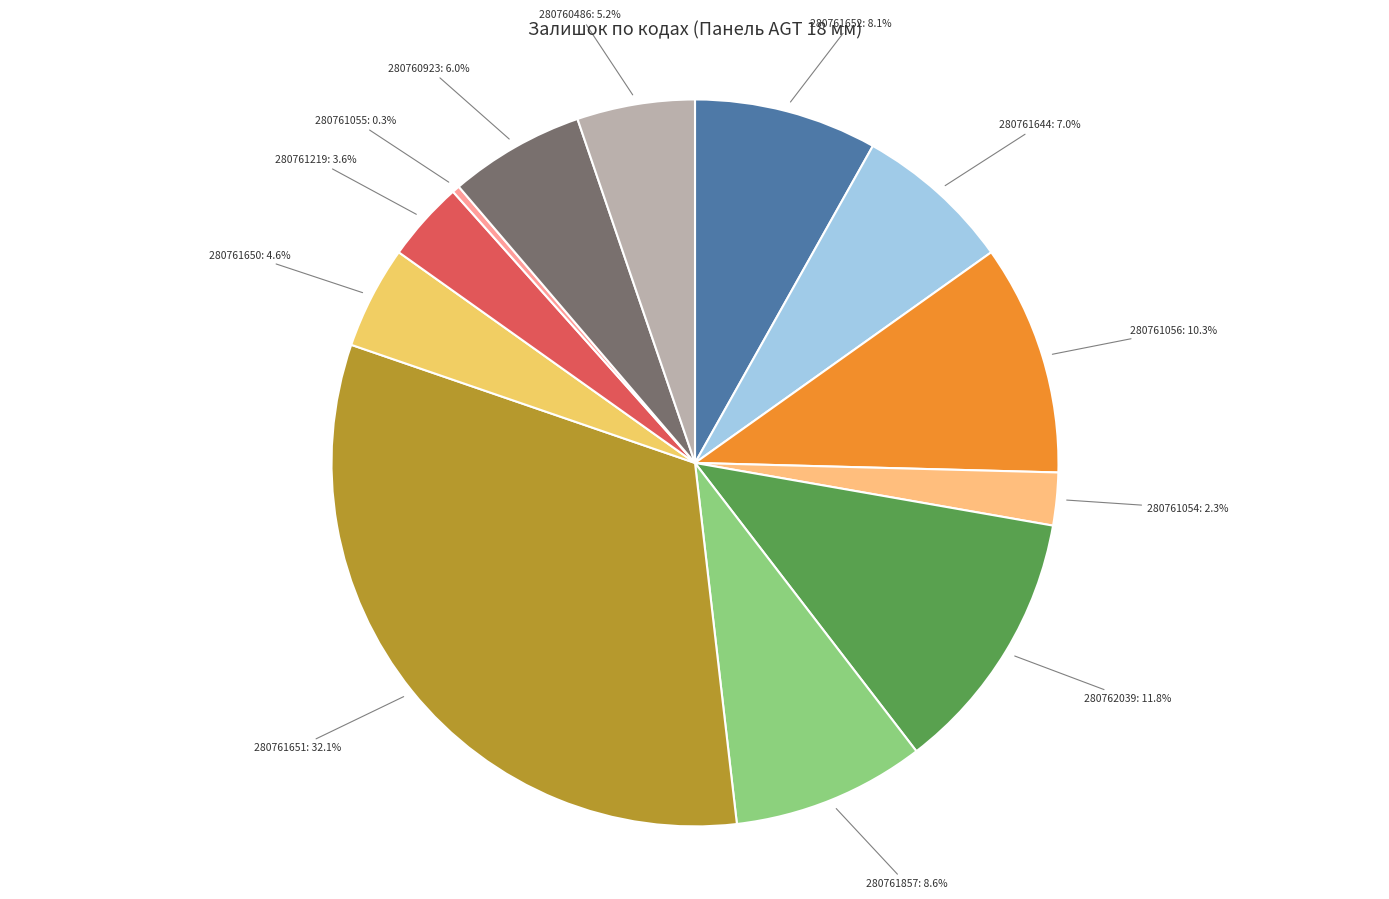

What is the smallest slice in the pie chart?

280761055